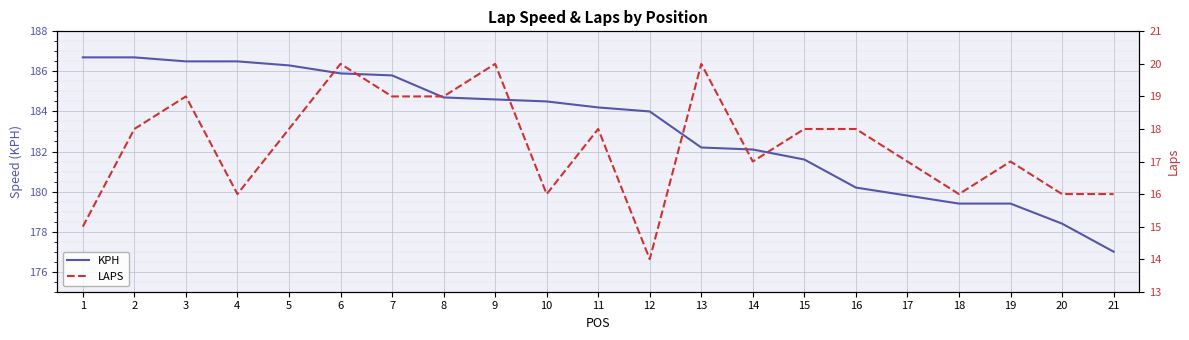

Which series has the largest range (max minus min)?

KPH